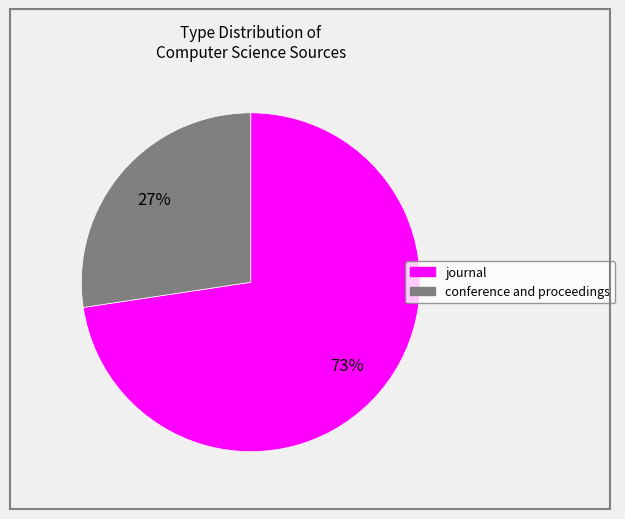

Does conference and proceedings account for over 50% of the chart?

No